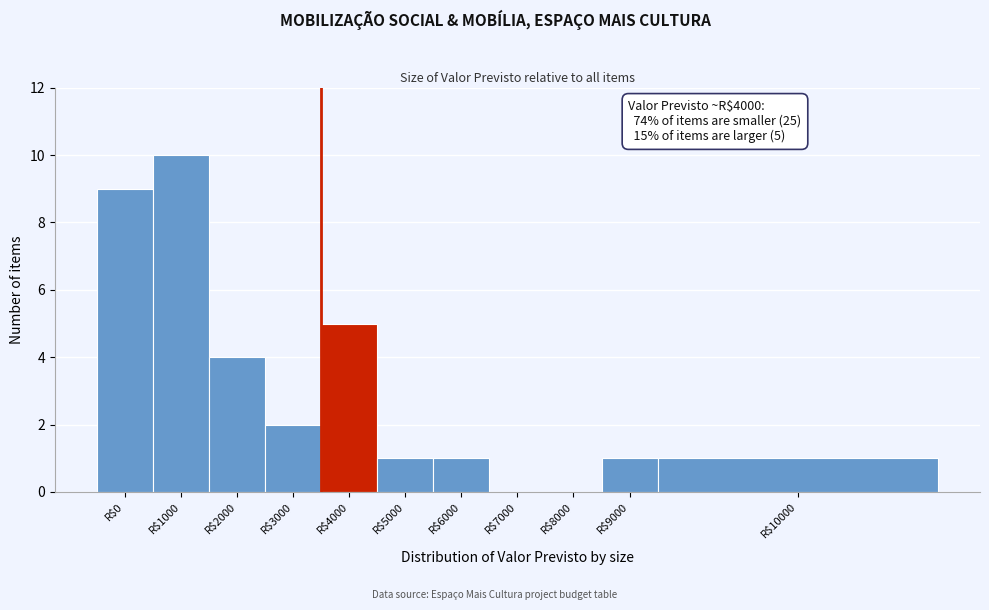

The chart shows a value of 1 at R$10000. True or false?

True